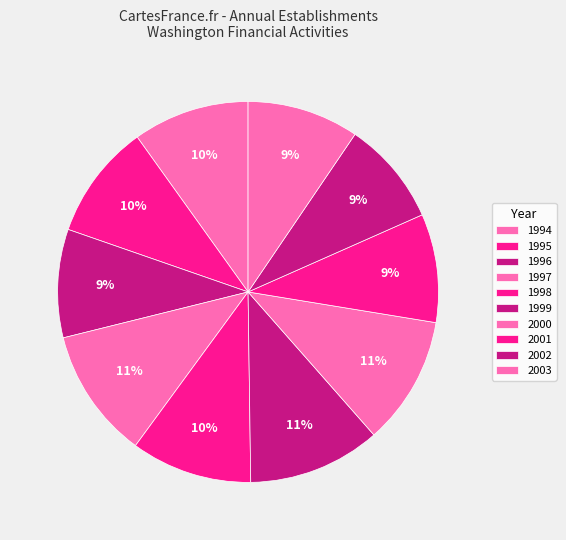

How many slices are in this pie chart?

10